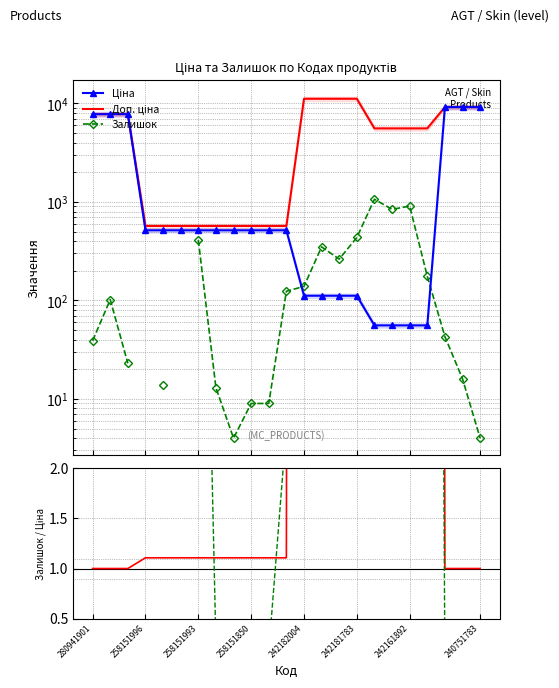

Is it true that Доп. ціна equals 865.3 at 258151996?

False